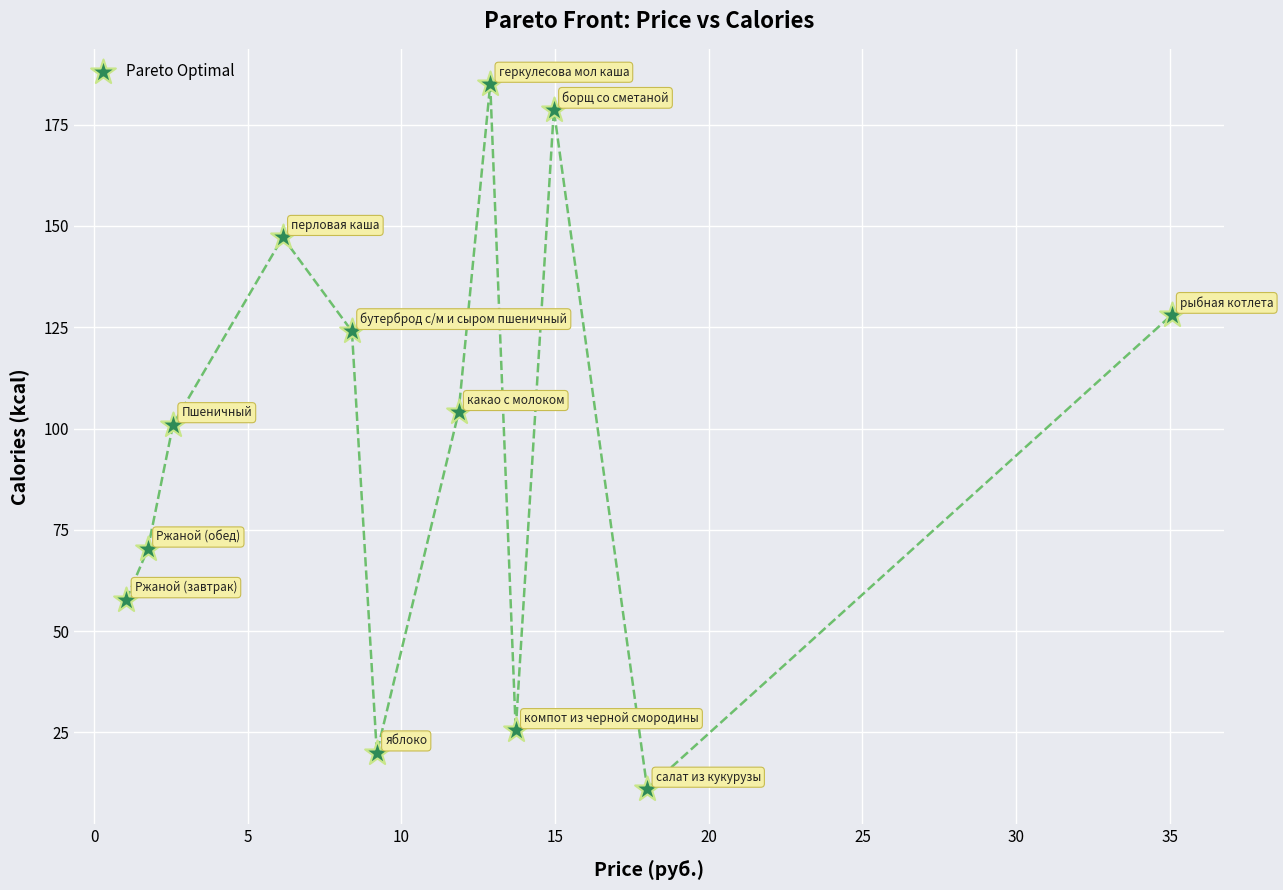

What Y value in the scatter plot is closest to 98?

101.0